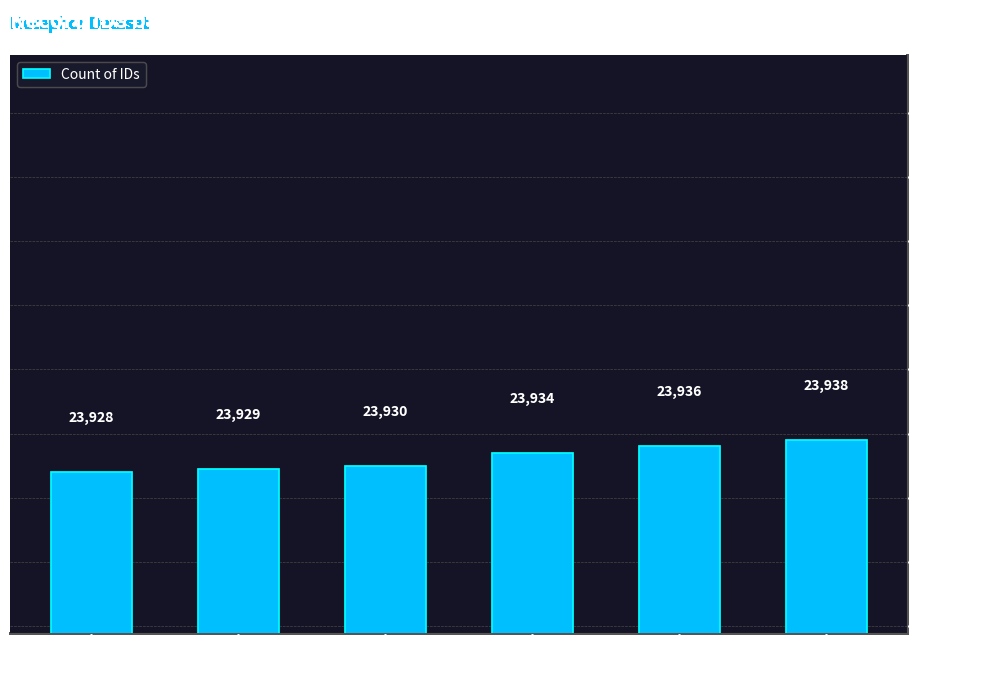

How many series are shown in this chart?

1